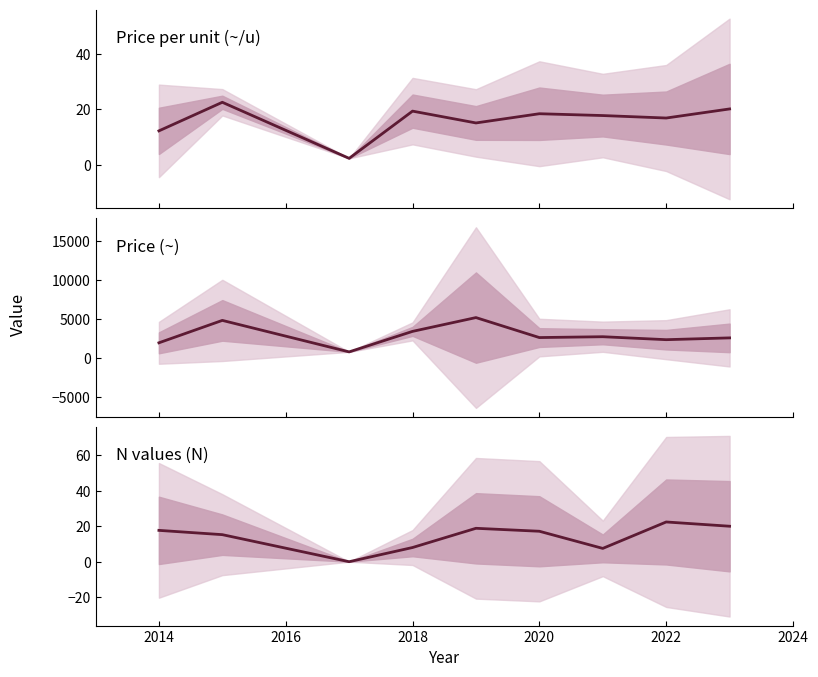

At how many categories does at least one series exceed 2679?

4